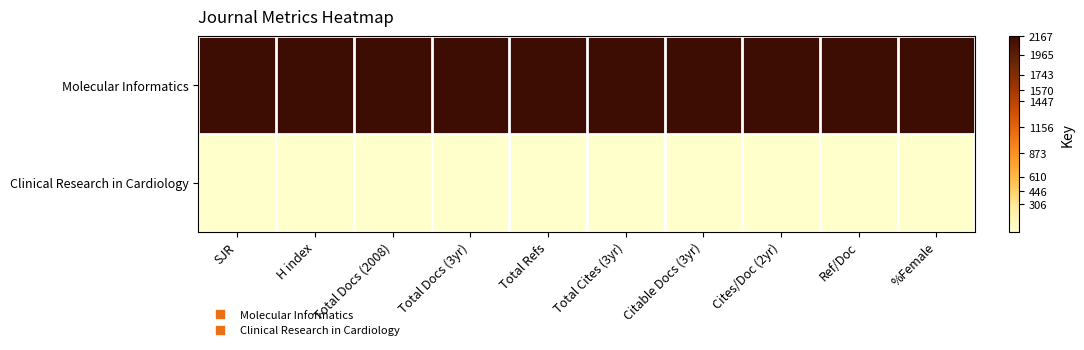

Which category has the lowest value across all series?

SJR